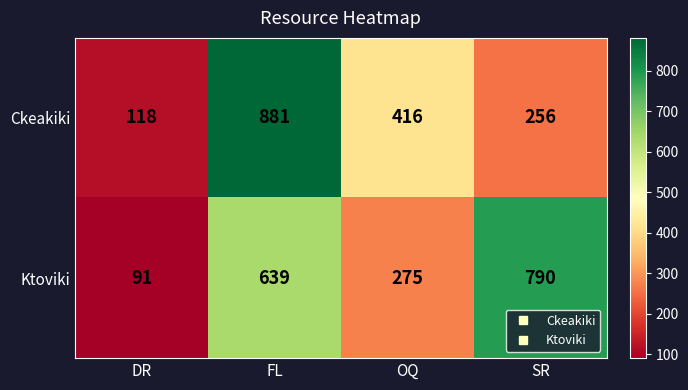

What is the difference between the maximum and minimum values in the Ktoviki series?

699